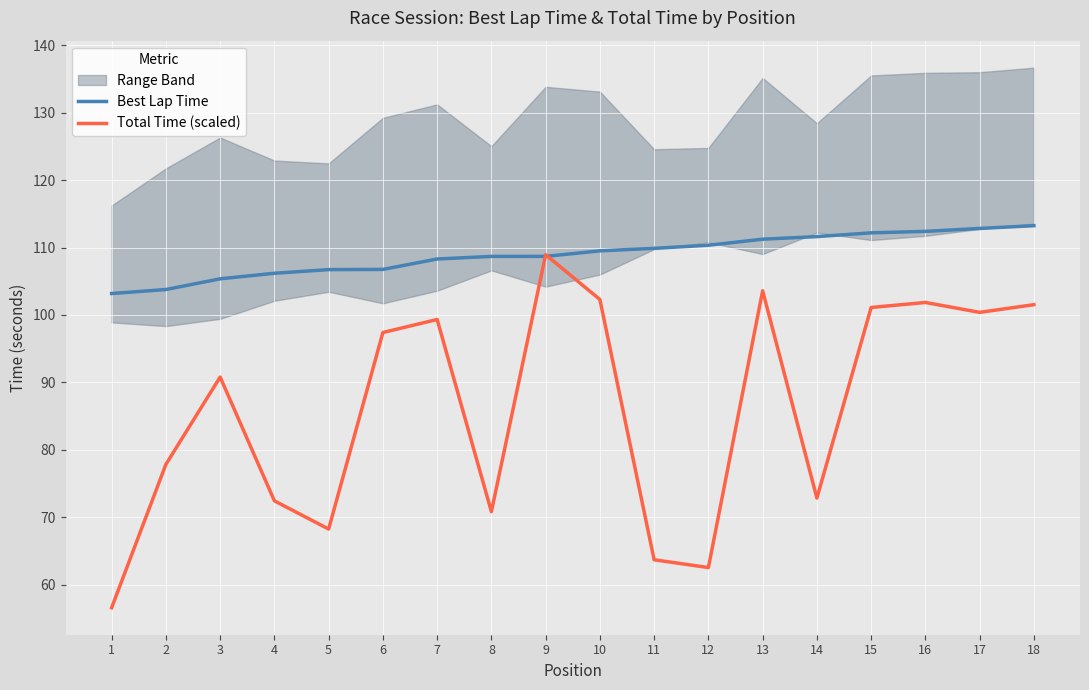

Is the value of Total Time (scaled) at 1 greater than the value of Best Lap Time at 6?

No